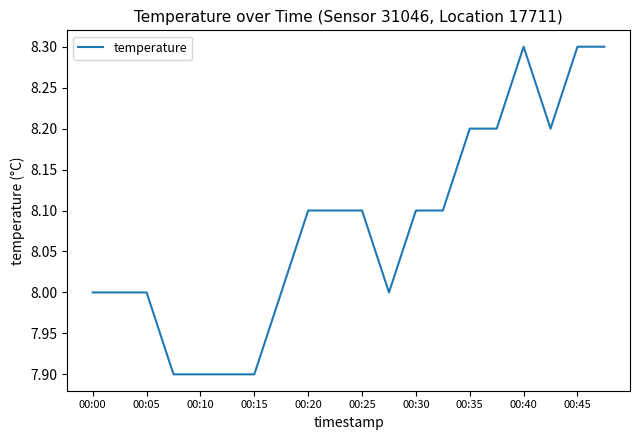

Reading left to right, extract all data points from this chart.

8.0	8.0	8.0	7.9	7.9	7.9	7.9	8.0	8.1	8.1	8.1	8.0	8.1	8.1	8.2	8.2	8.3	8.2	8.3	8.3